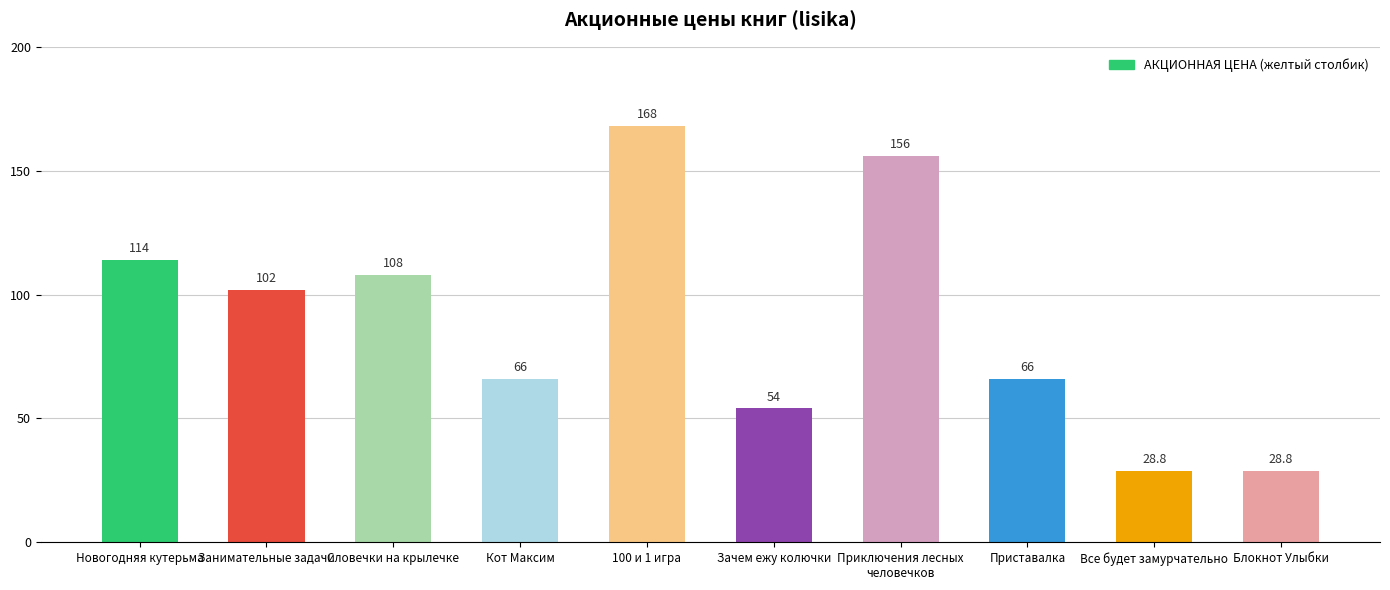

What is the sum of all values?

891.6